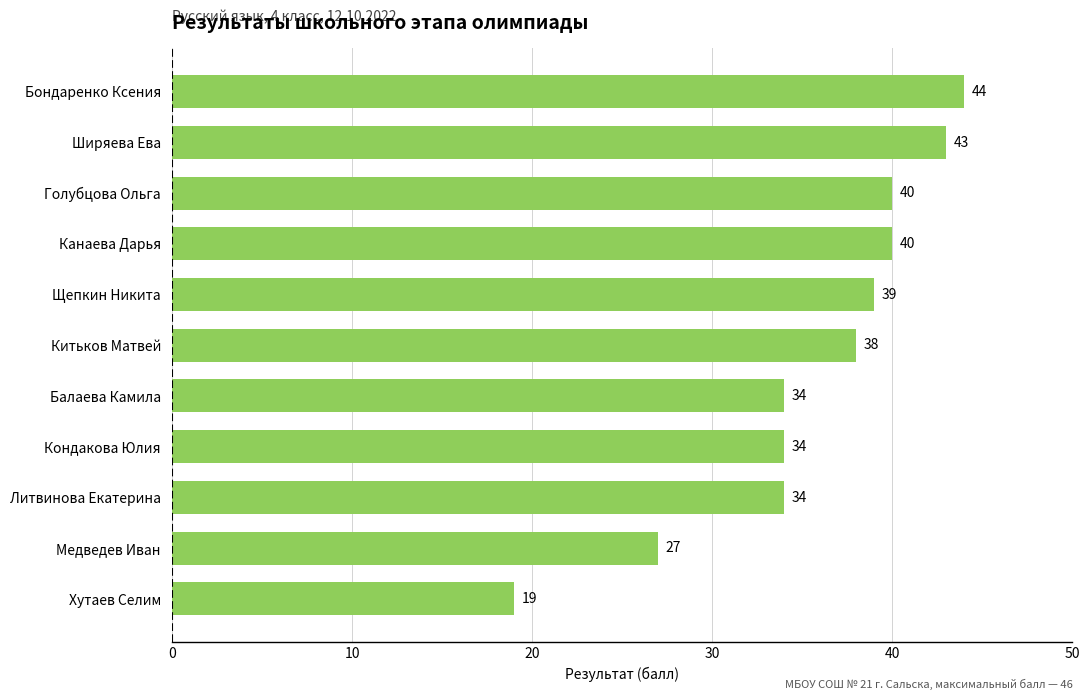

What is the ratio of the value at Голубцова Ольга to the value at Китьков Матвей?

1.1